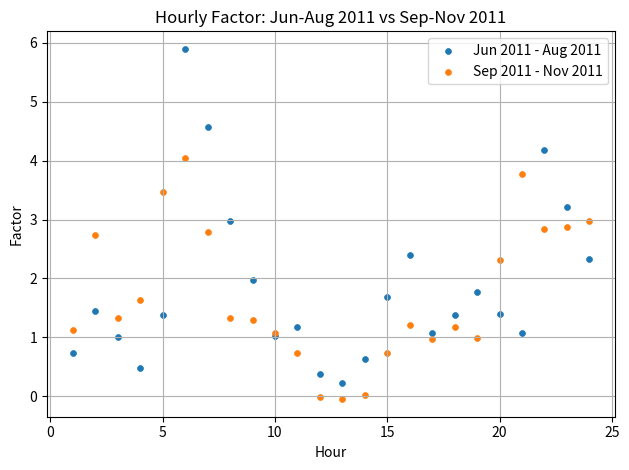

Which series reaches the maximum Y coordinate?

Jun 2011 - Aug 2011